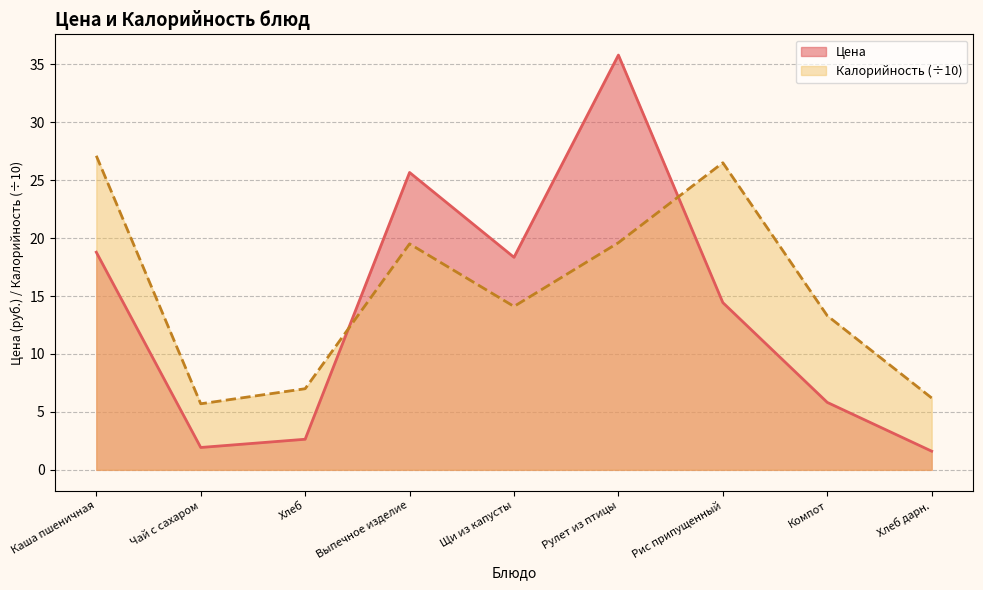

Is it true that Цена equals 1.9 at Чай с сахаром?

True